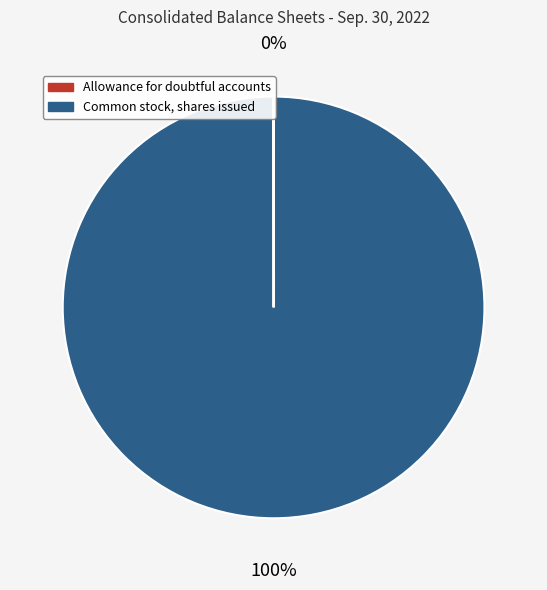

The Common stock, shares issued slice represents 87% of the pie. True or false?

False